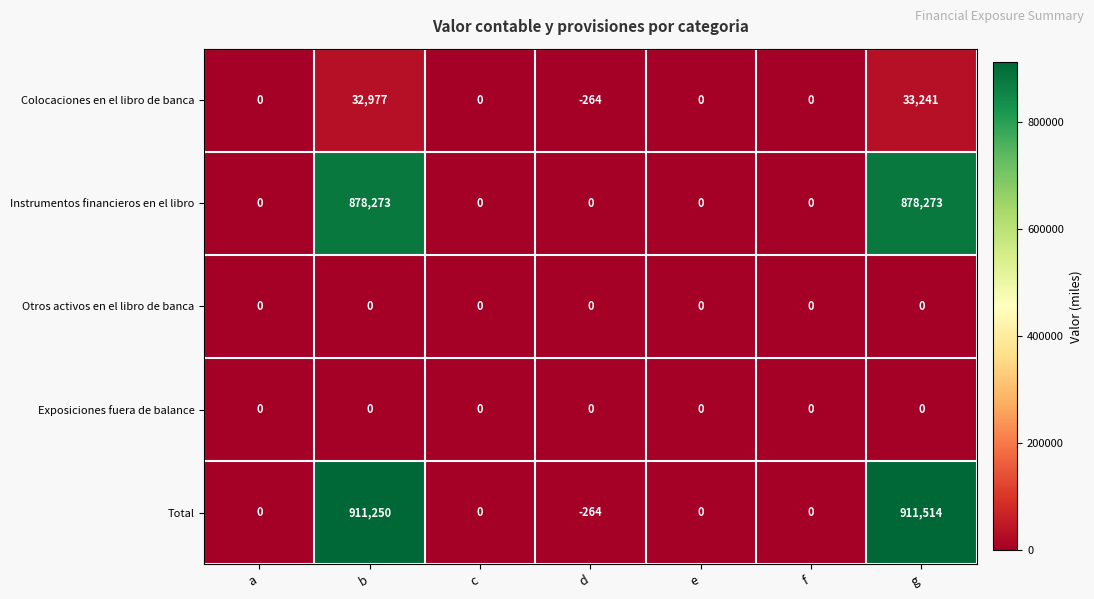

At how many categories does at least one series exceed 276451?

2